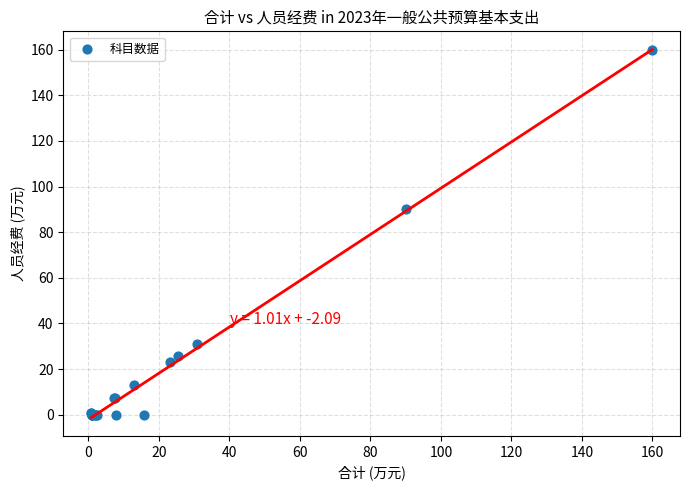

What Y value in the scatter plot is closest to 79?

90.2